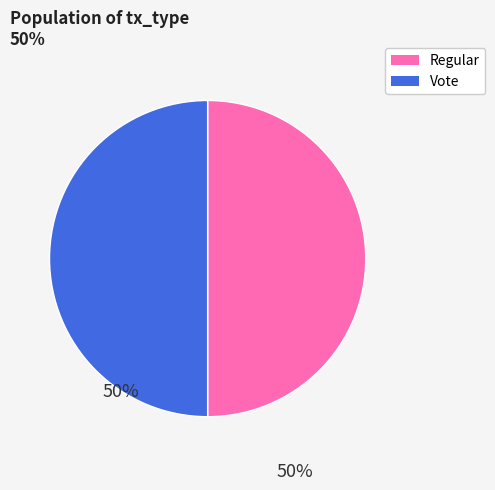

How many slices are in this pie chart?

2